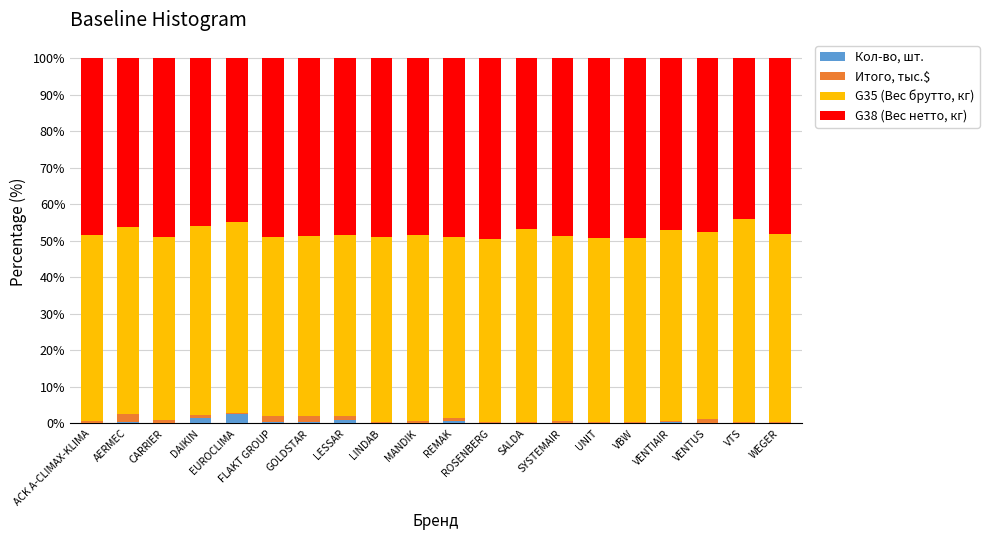

What is the maximum value for Кол-во, шт.?

2.5